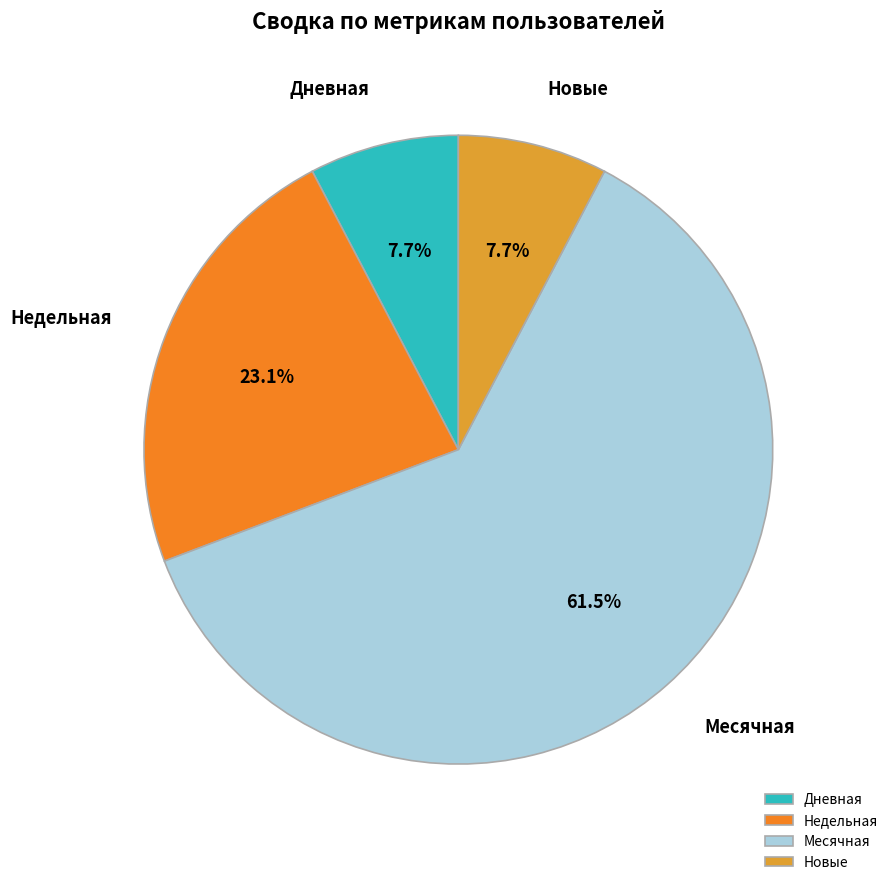

Approximately how many times larger is the value at Недельная compared to Дневная?

3.0